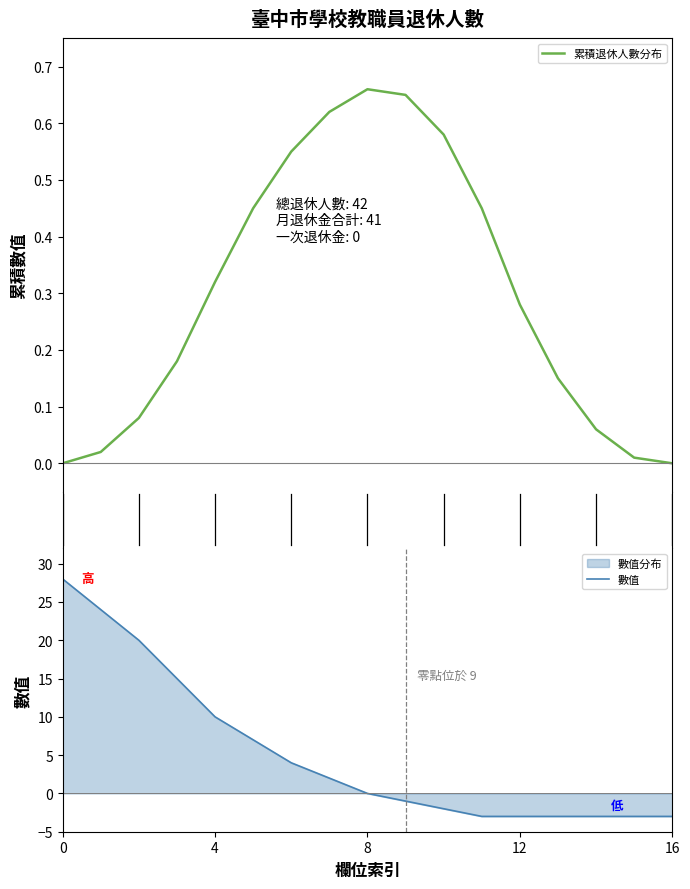

Is it true that 薦任(派)_女_自願退休_月退休金 equals 13 at 2018?

False